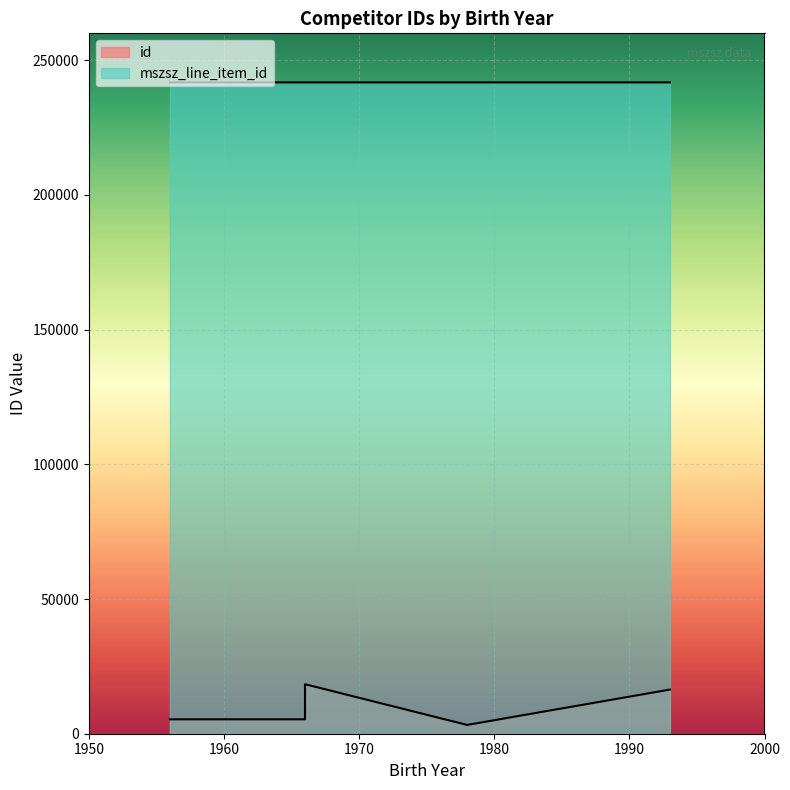

Between 1966 and 1966, which is larger?

1966